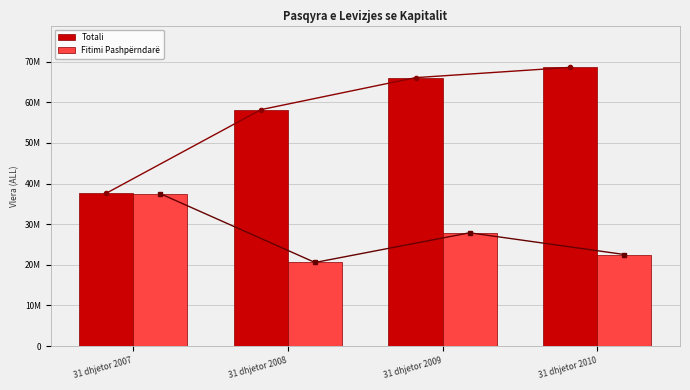

Are the bars horizontal?

No